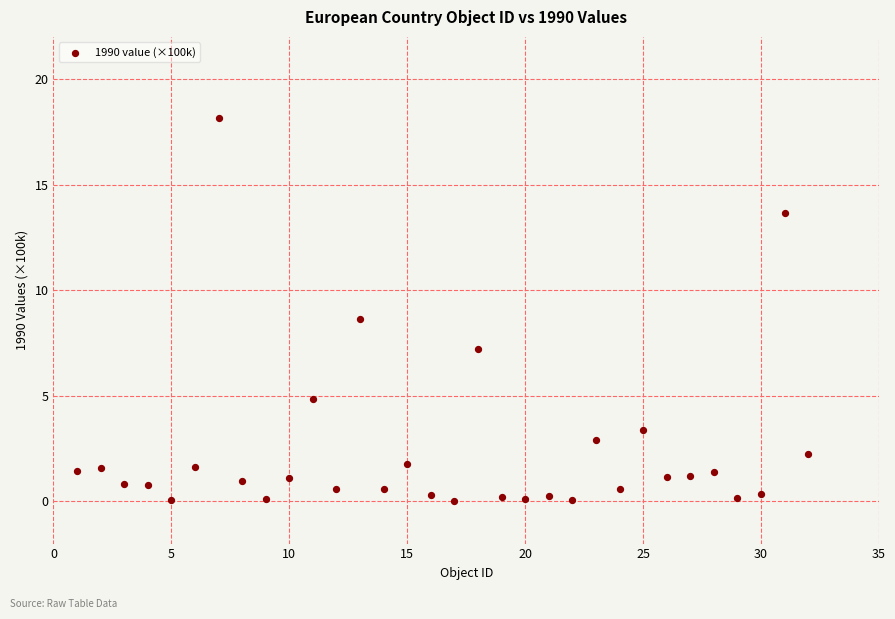

What is the range of Y values (max minus min)?

18.1